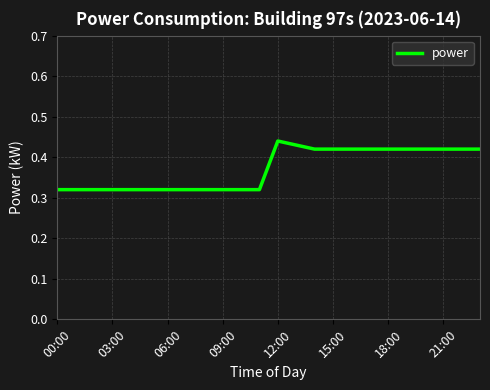

How many lines are shown in the chart?

1